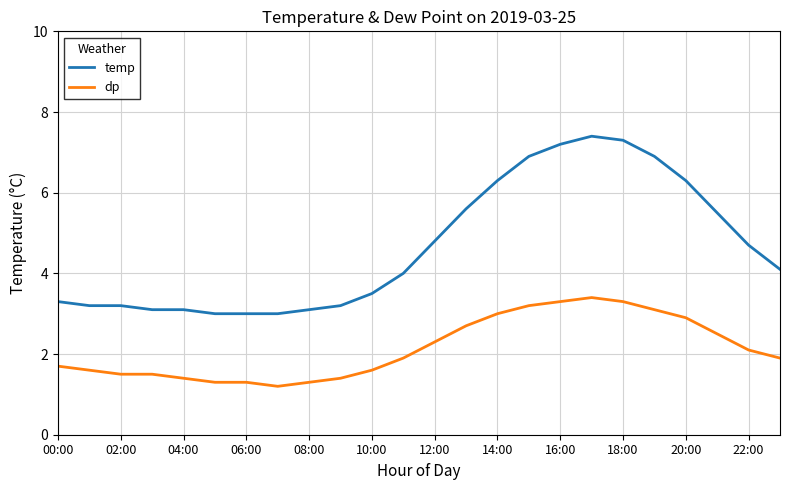

List the series in order of their peak value, highest first.

temp, dp